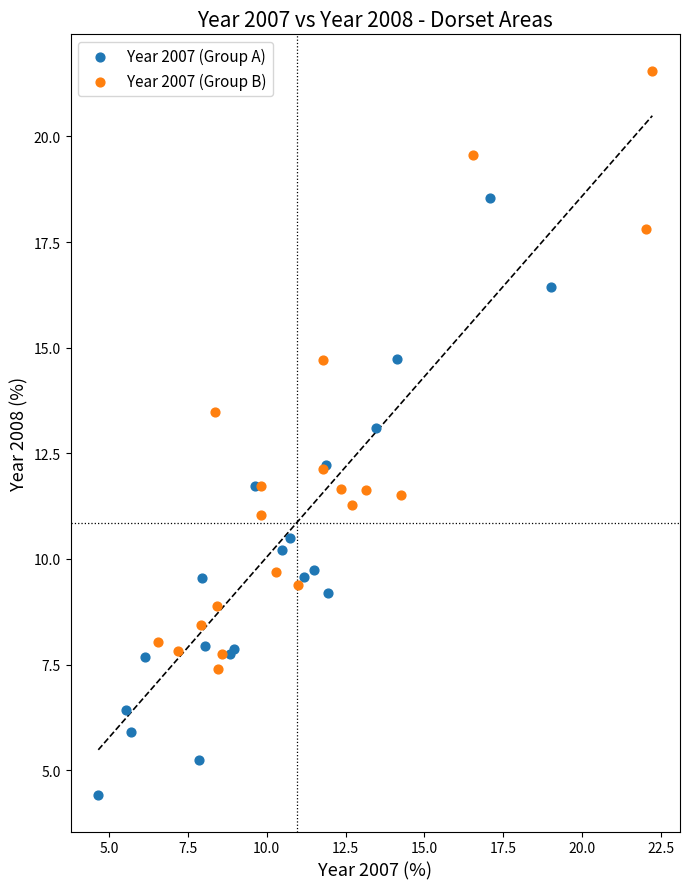

What are all the series names shown in the legend?

Year 2007 (Group A), Year 2007 (Group B)